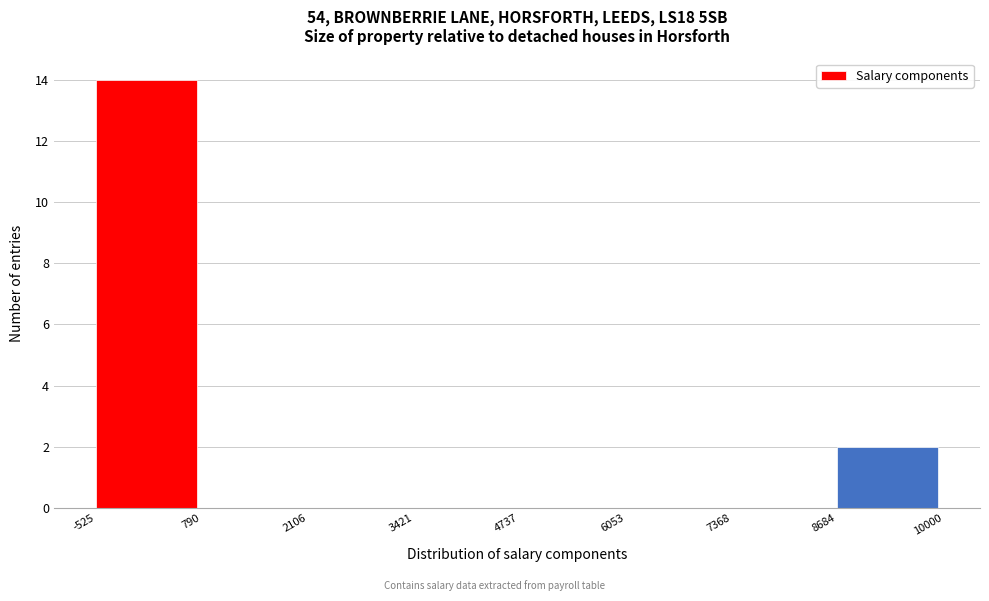

Which range on the x-axis has the tallest bar?

-525 to 790